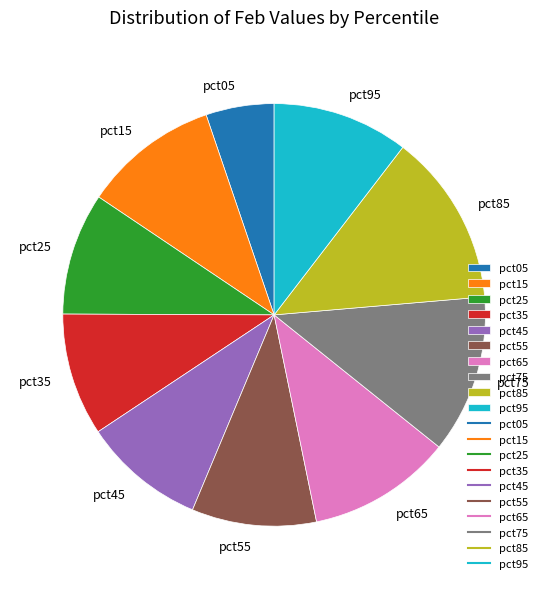

Do pct05 and pct95 together represent more than half of the pie?

No